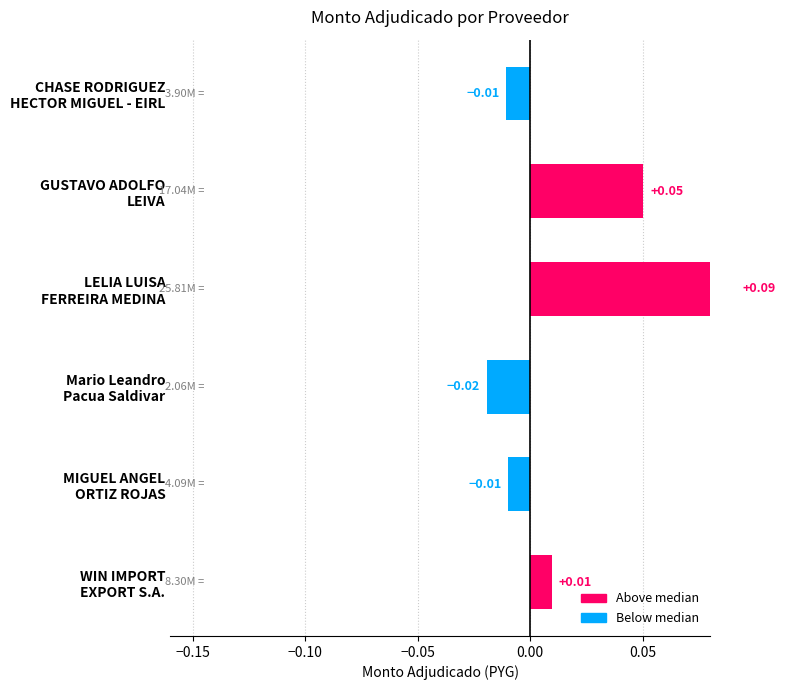

Are the bars grouped side by side (vs. stacked)?

No